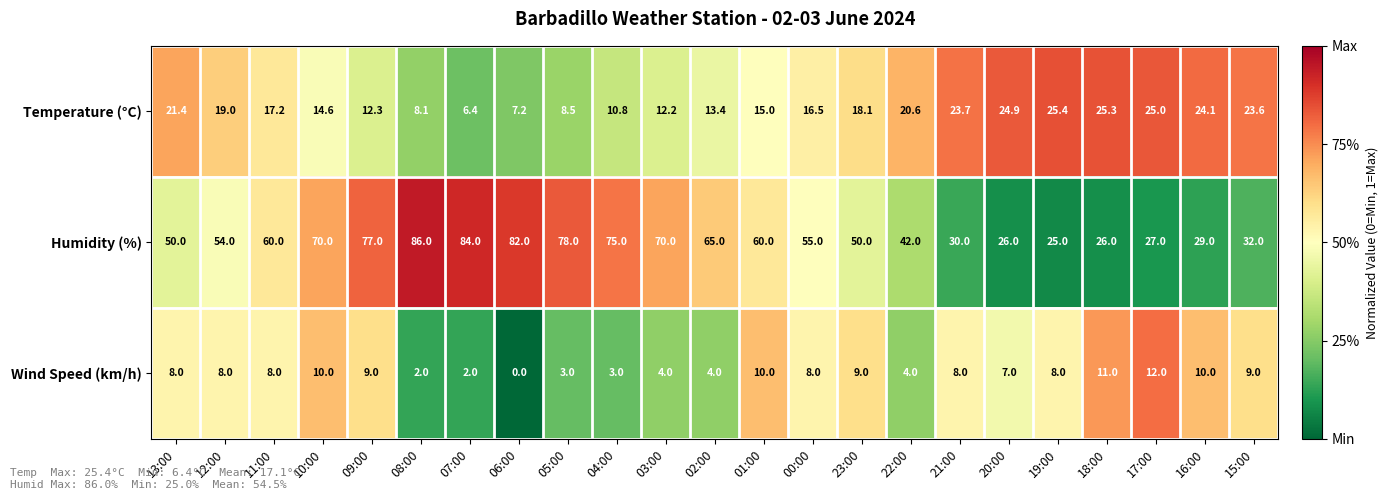

Is it true that Temperature (°C) equals 25.4 at 19:00?

True